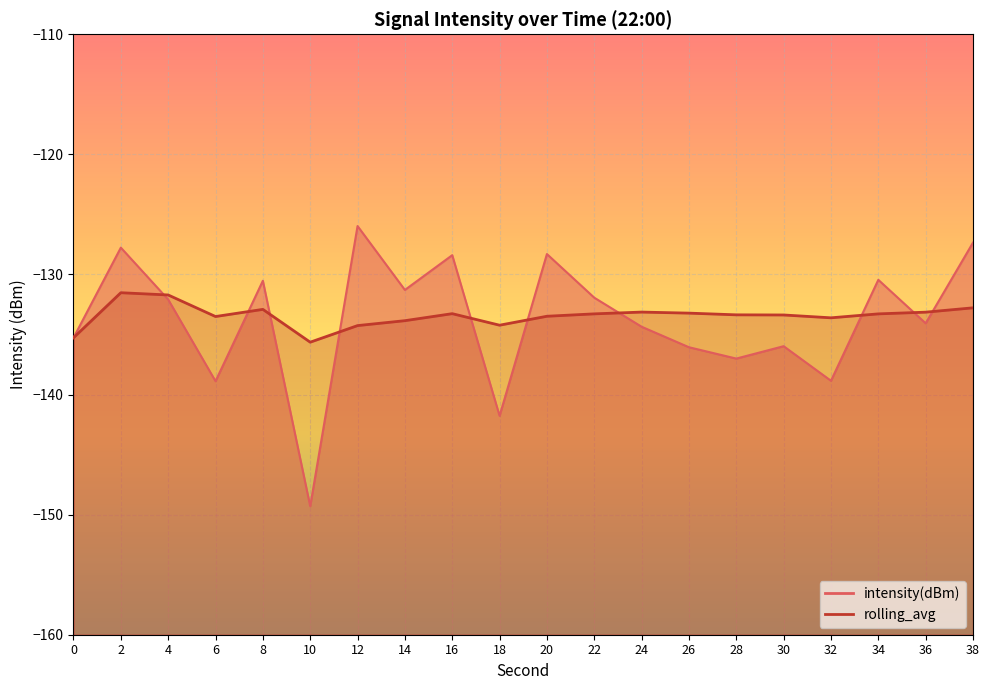

How many lines are shown in the chart?

2